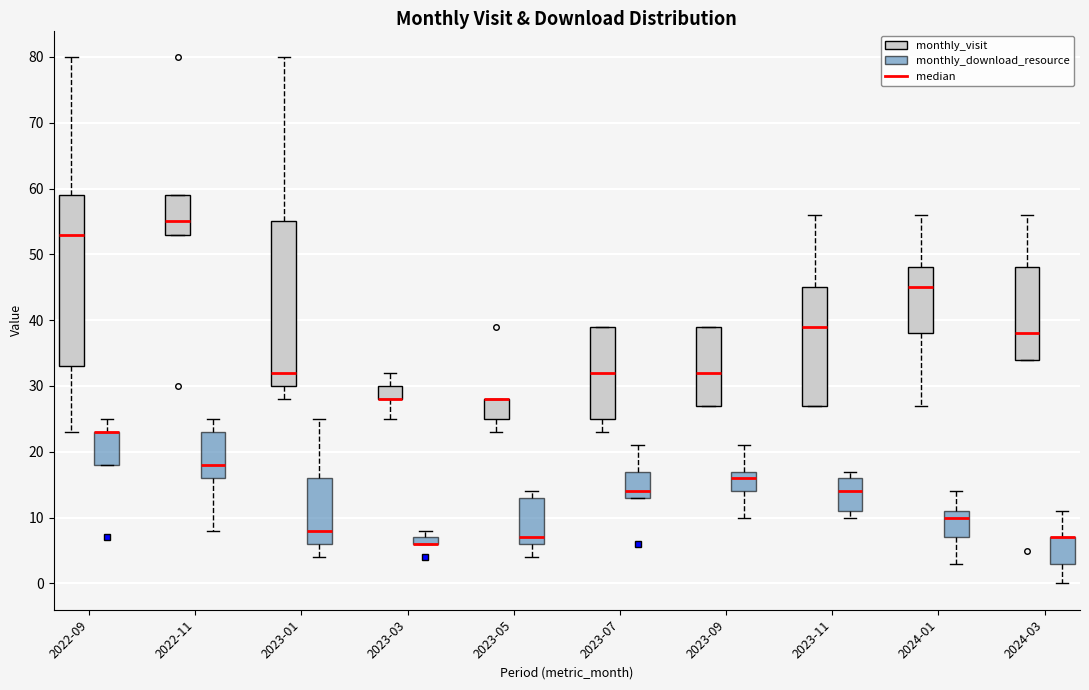

Comparing the boxes themselves (not the whiskers), which one is the tallest?

2022-09 (monthly_visit)